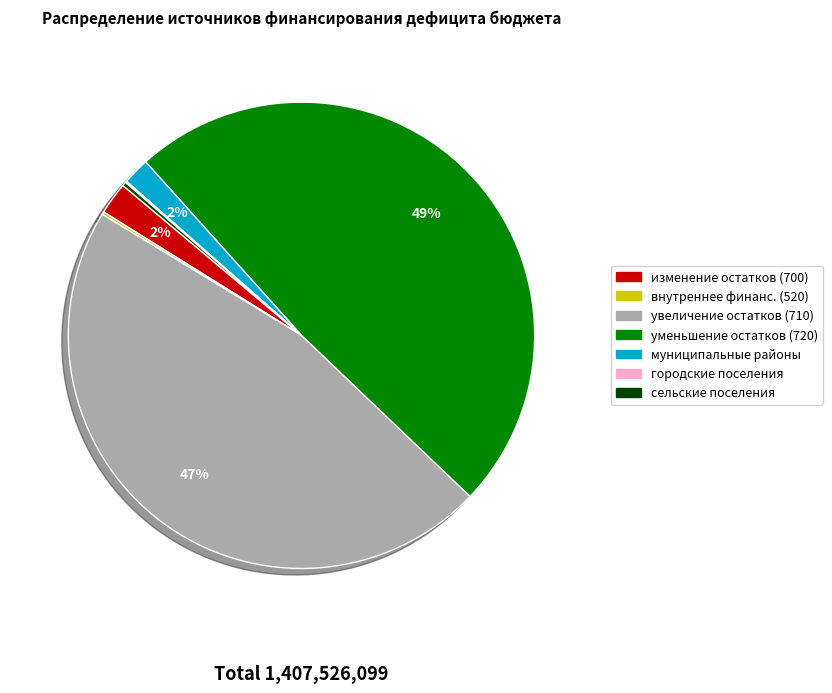

Does any single category account for the majority?

No